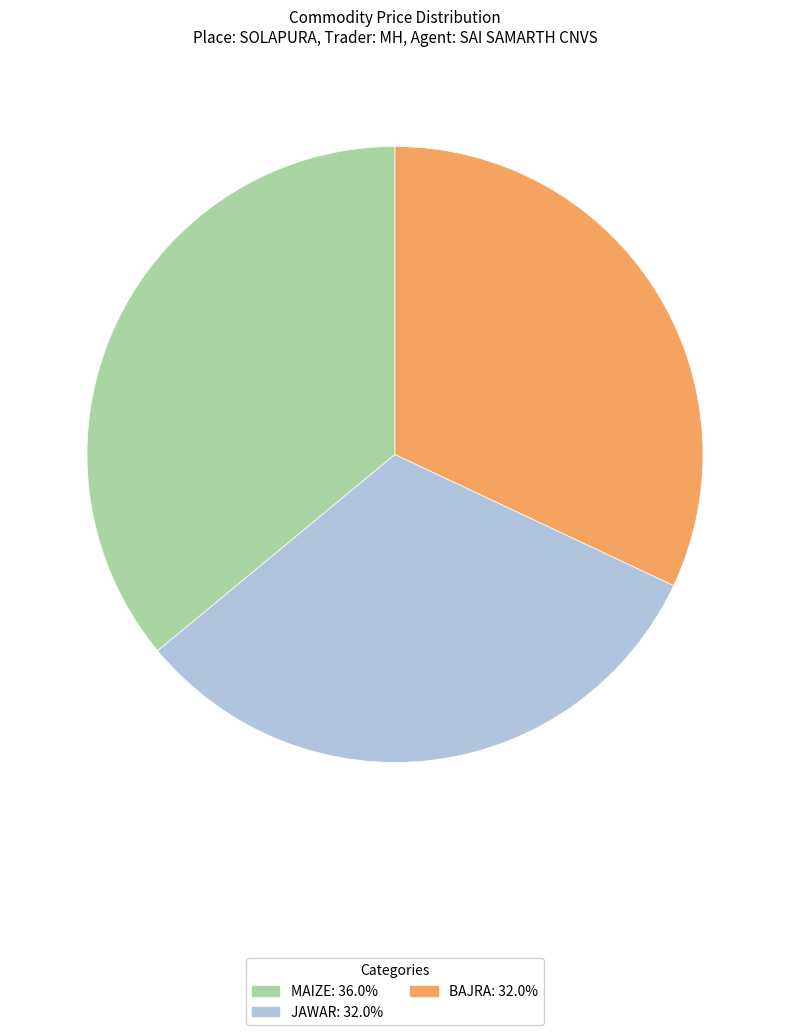

Is the sum of JAWAR and BAJRA greater than half?

Yes